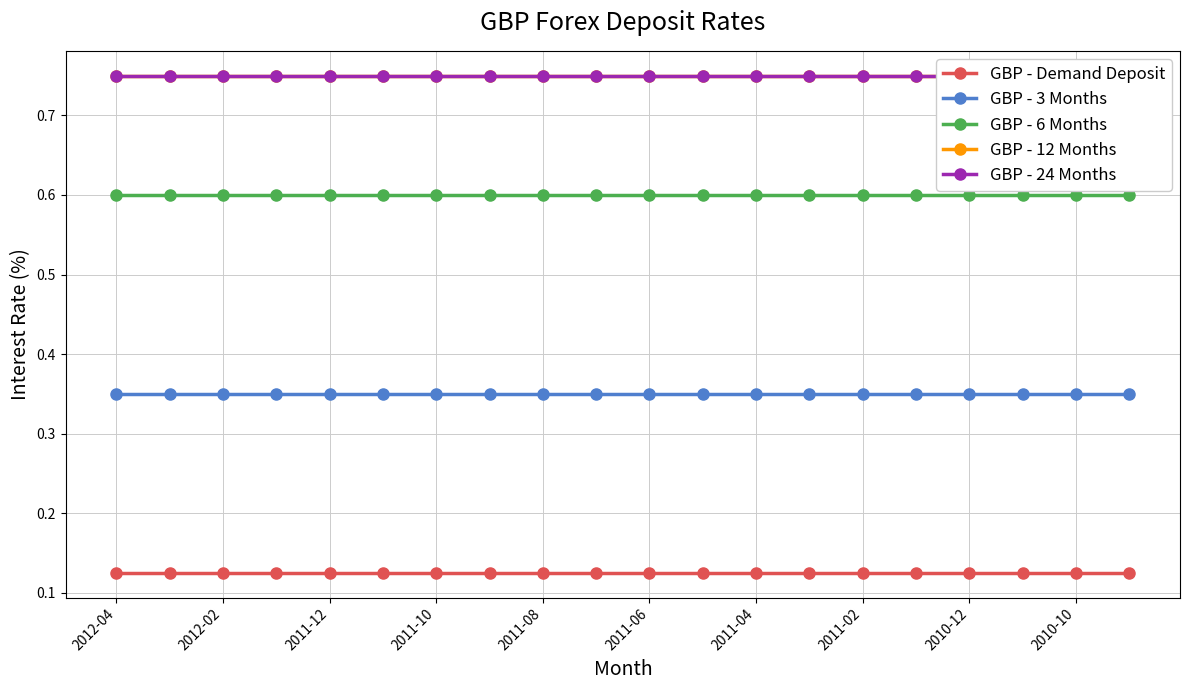

True or false: GBP - 6 Months and GBP - Demand Deposit cross at least once.

False